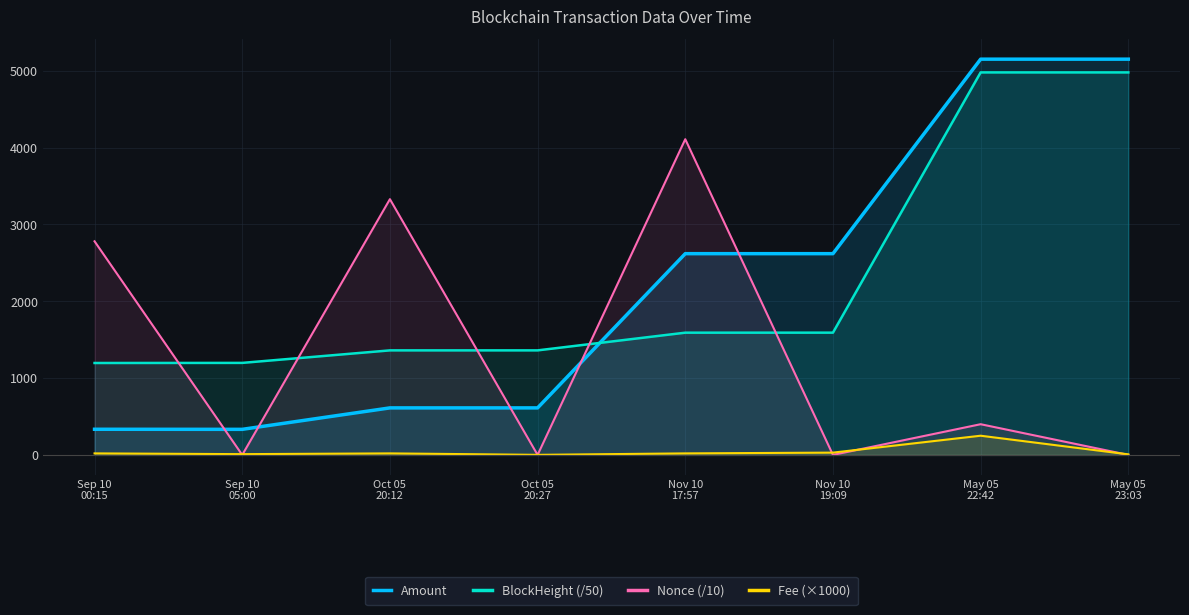

Reading left to right, what are all the values shown in this chart?

Amount: 334.0	333.0	612.2	612.2	2619.7	2619.6	5151.3	5151.3
BlockHeight (/50): 1196.6	1197.9	1360.8	1360.8	1591.2	1591.6	4978.8	4978.9
Nonce (/10): 2780.6	0.0	3329.0	0.1	4109.5	0.2	399.8	0.3
Fee (×1000): 20.0	10.1	20.0	1.0	20.0	30.0	250.0	7.5